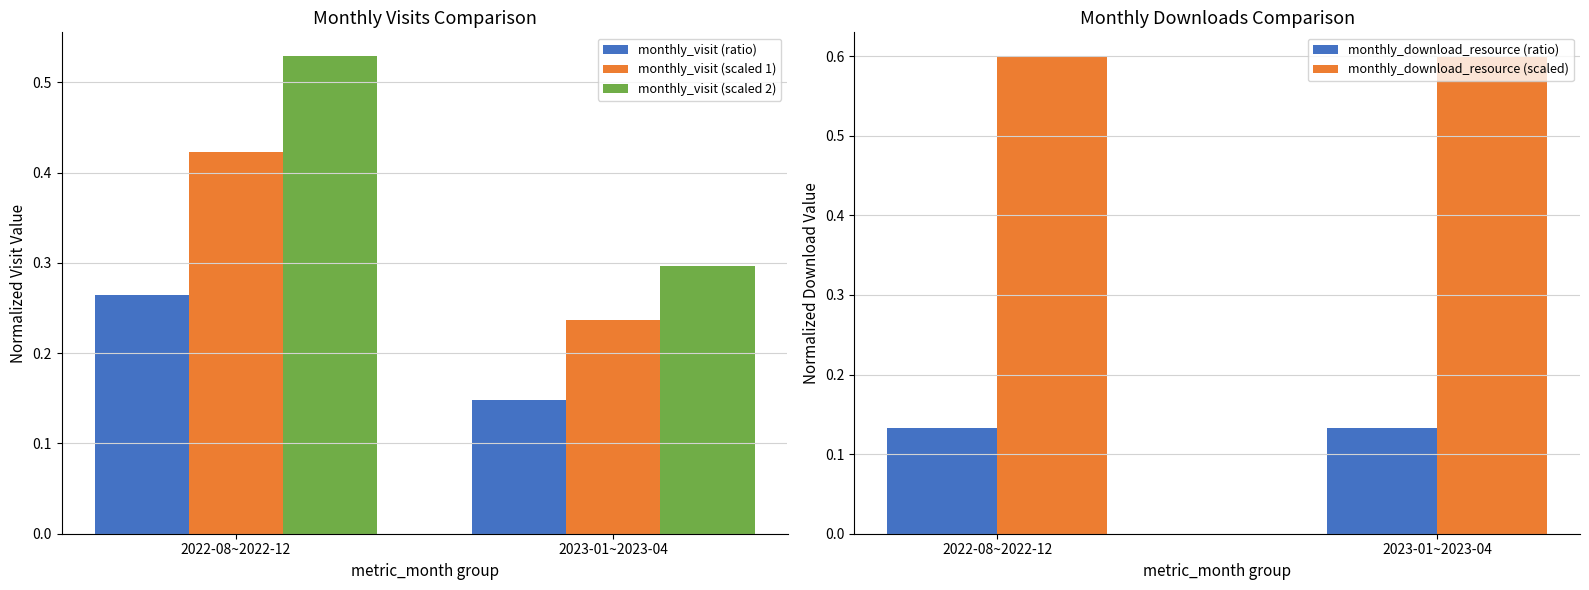

What is the value of the monthly_visit (ratio) bar at the 2nd from the left?

0.1